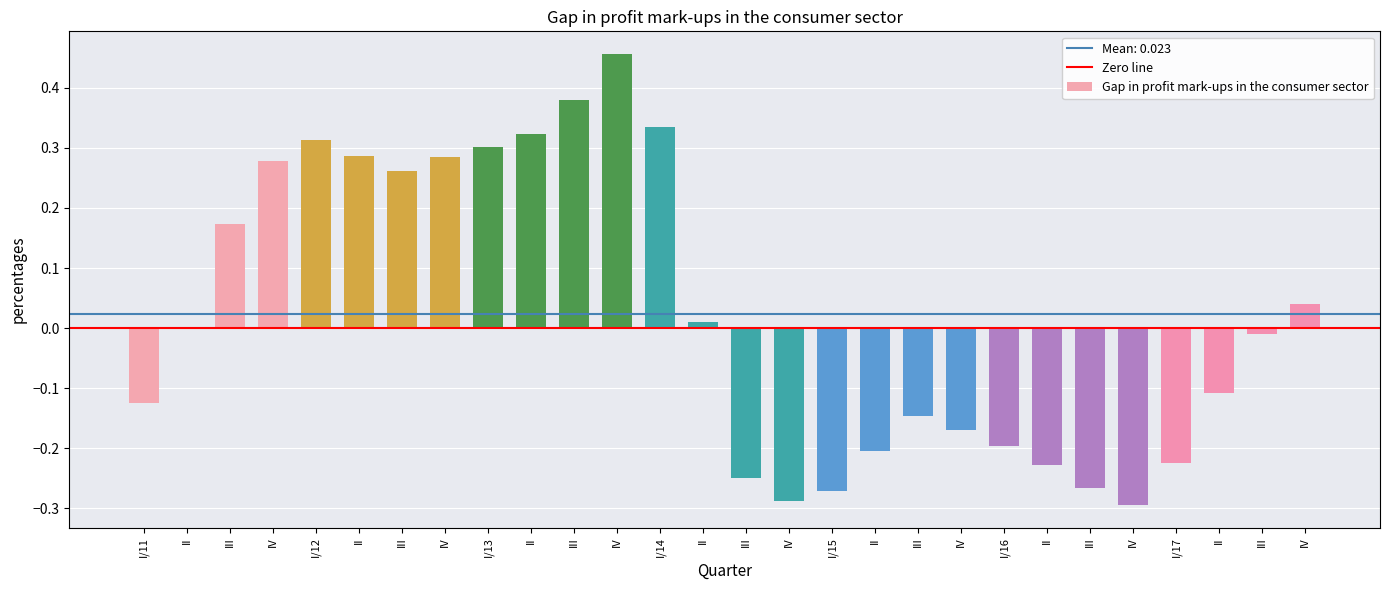

Reading left to right, what are all the values shown in this chart?

-0.1	0.0	0.2	0.3	0.3	0.3	0.3	0.3	0.3	0.3	0.4	0.5	0.3	0.0	-0.3	-0.3	-0.3	-0.2	-0.1	-0.2	-0.2	-0.2	-0.3	-0.3	-0.2	-0.1	-0.0	0.0